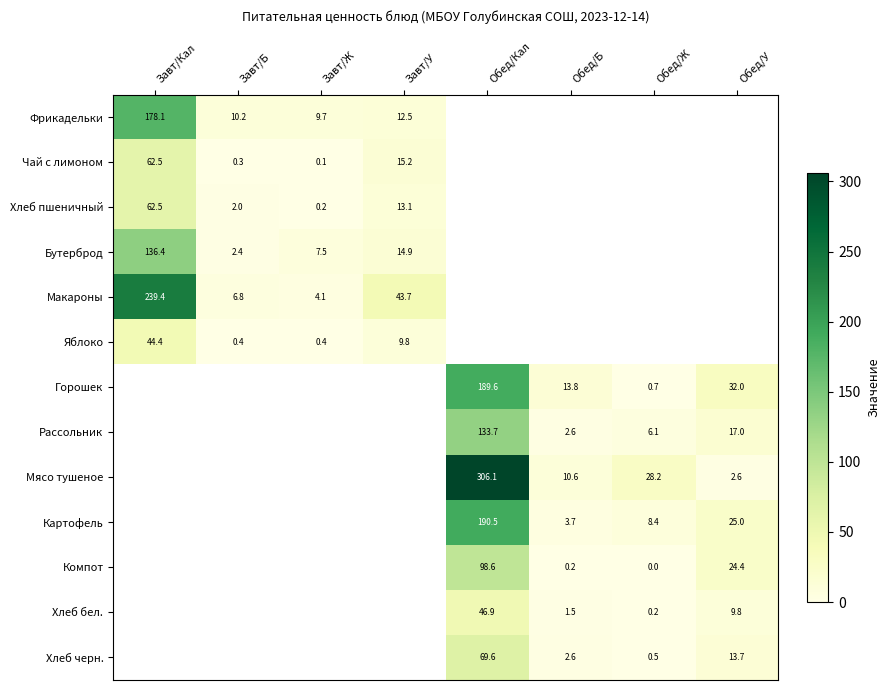

Is it true that Картофель equals 336.1 at Обед/Кал?

False